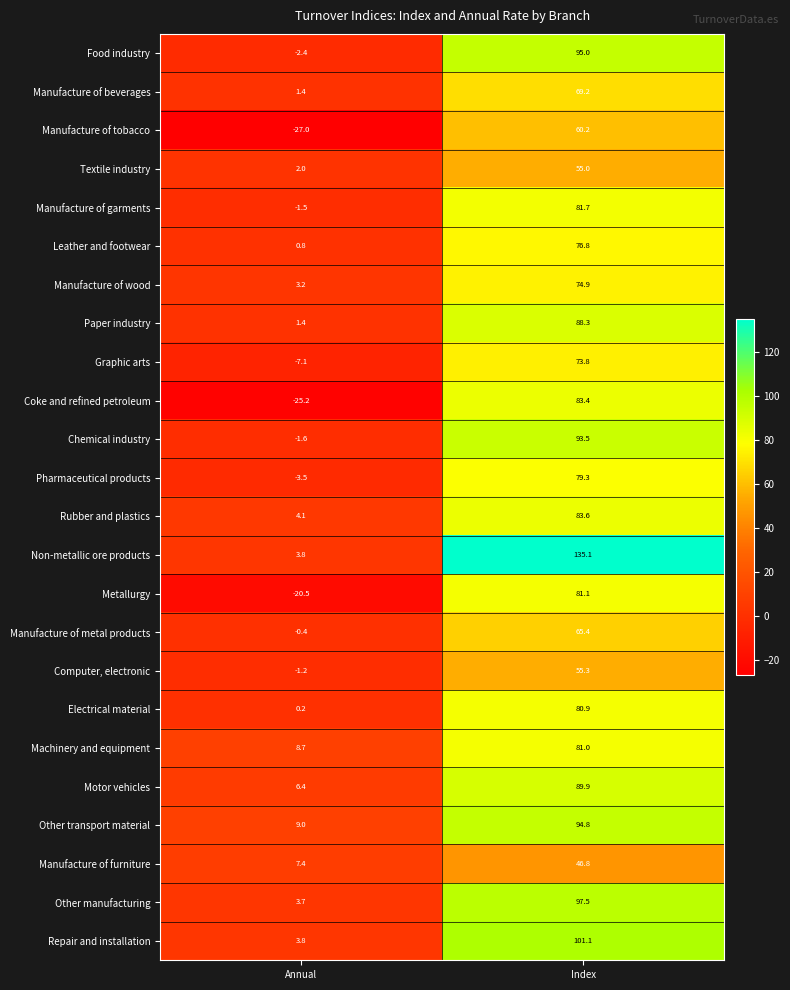

At how many categories does at least one series exceed 64?

1